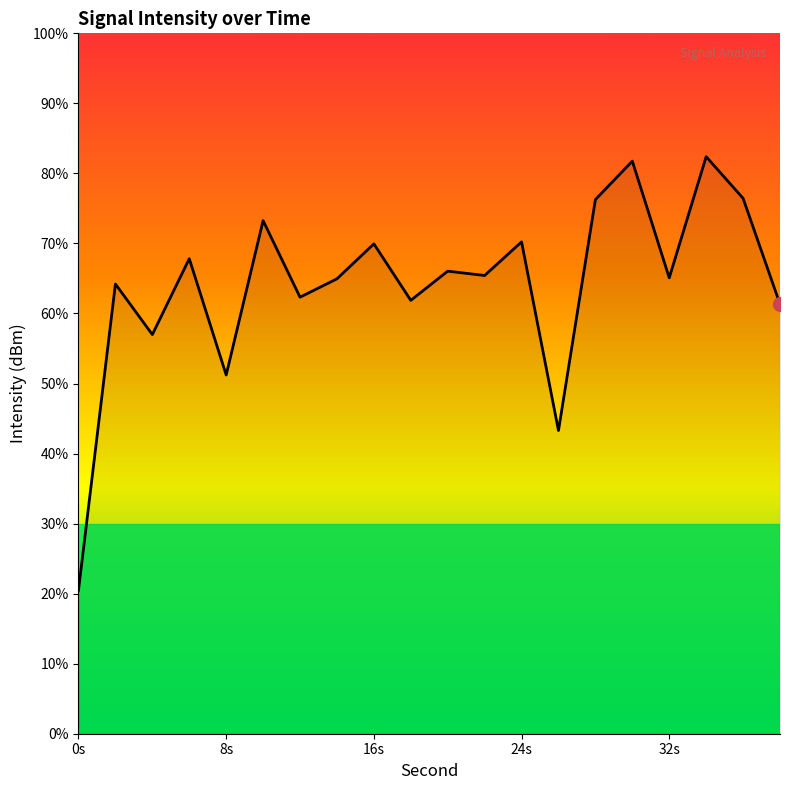

How many distinct data groups are displayed?

1